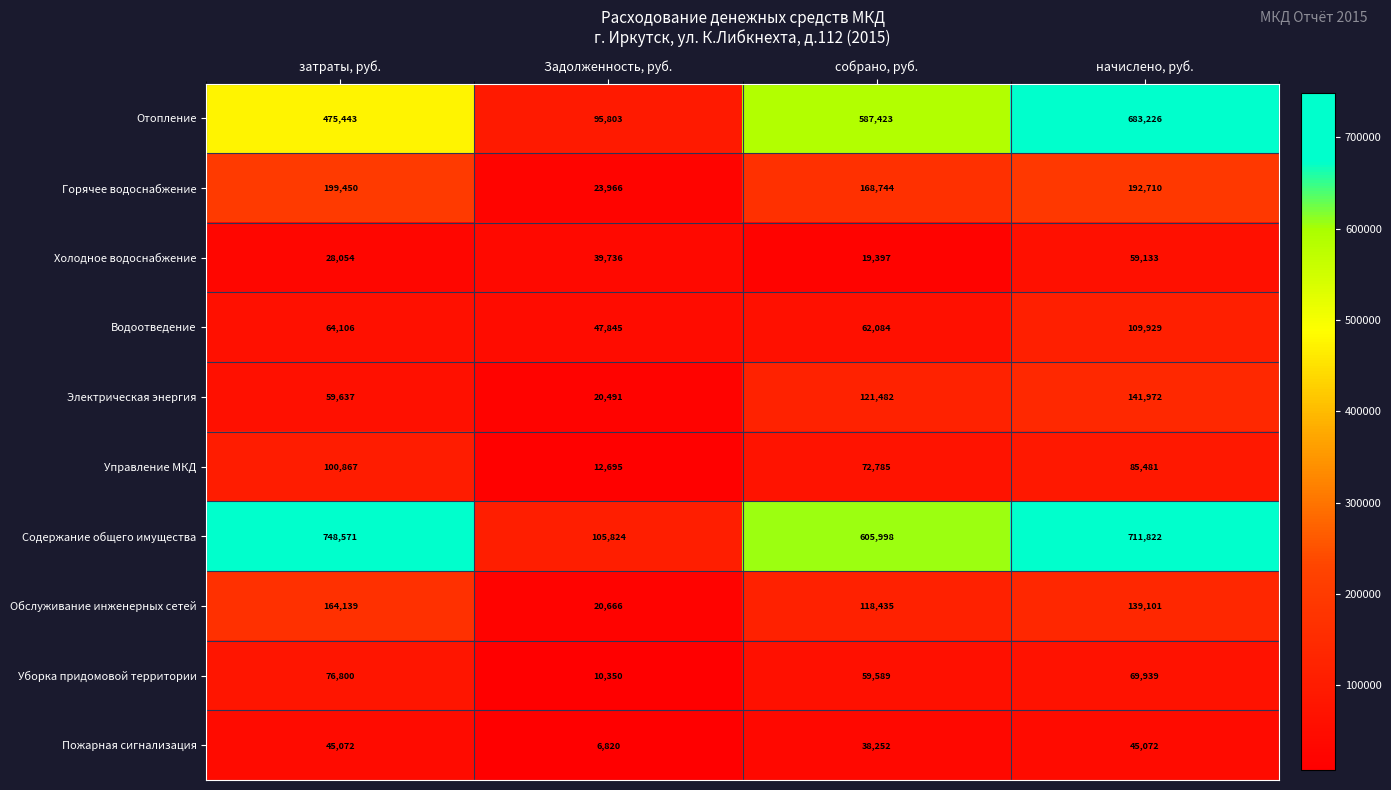

At which category does the chart reach its minimum across all series?

Задолженность, руб.